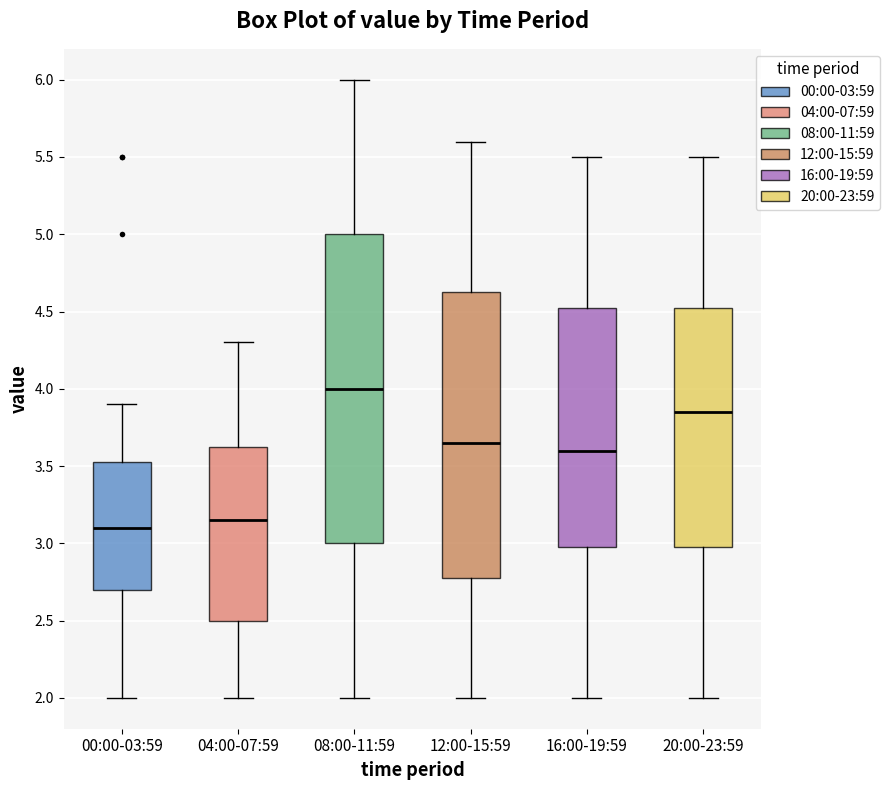

Which box has the lowest median line?

00:00-03:59